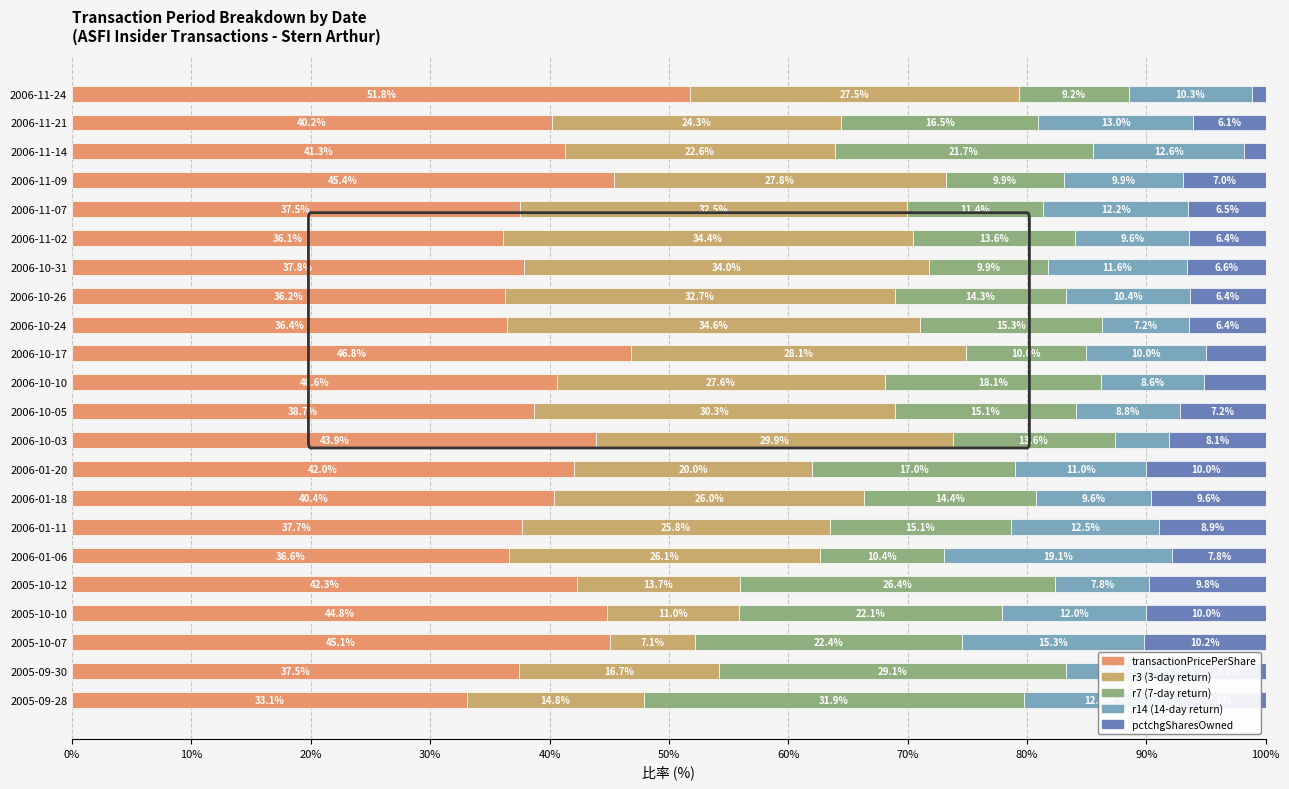

Reading right to left, extract all data points from this chart.

transactionPricePerShare: 51.8	40.2	41.3	45.4	37.5	36.1	37.8	36.2	36.4	46.8	40.6	38.7	43.9	42.0	40.4	37.7	36.6	42.3	44.8	45.1	37.5	33.1
r3: 27.5	24.3	22.6	27.8	32.5	34.4	34.0	32.7	34.6	28.1	27.6	30.3	29.9	20.0	26.0	25.8	26.1	13.7	11.0	7.1	16.7	14.8
r7: 9.2	16.5	21.7	9.9	11.4	13.6	9.9	14.3	15.3	10.0	18.1	15.1	13.6	17.0	14.4	15.1	10.4	26.4	22.1	22.4	29.1	31.9
r14: 10.3	13.0	12.6	9.9	12.2	9.6	11.6	10.4	7.2	10.0	8.6	8.8	4.5	11.0	9.6	12.5	19.1	7.8	12.0	15.3	10.6	12.4
pctchgSharesOwned: 1.1	6.1	1.8	7.0	6.5	6.4	6.6	6.4	6.4	5.0	5.2	7.2	8.1	10.0	9.6	8.9	7.8	9.8	10.0	10.2	6.2	7.8